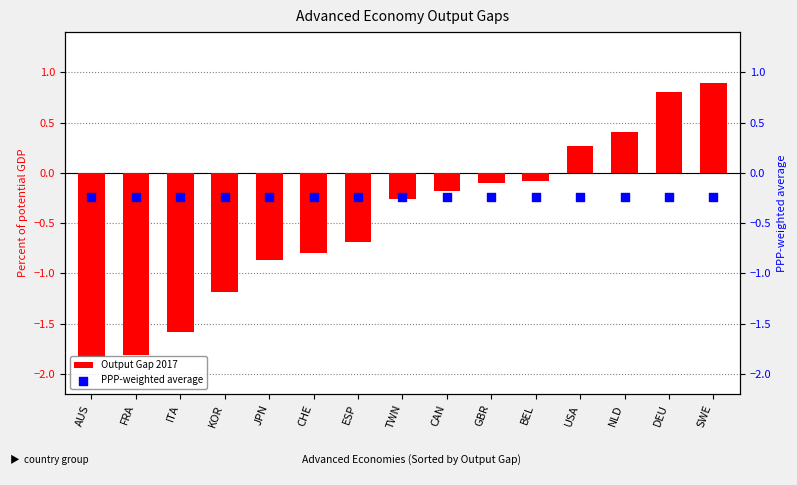

At which category is the sum across all series the highest?

SWE